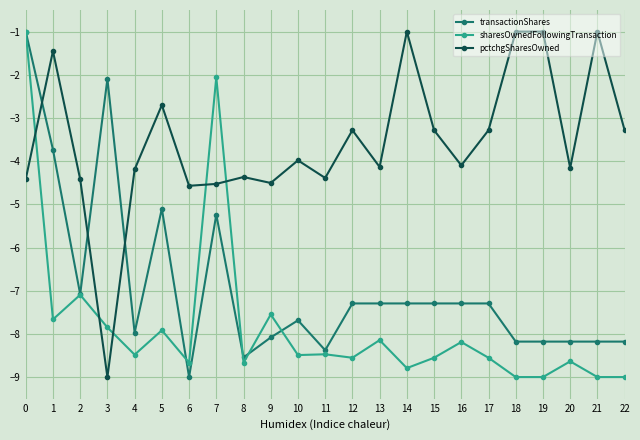

What is the difference between the sharesOwnedFollowingTransaction values at 5 and 4?

0.6